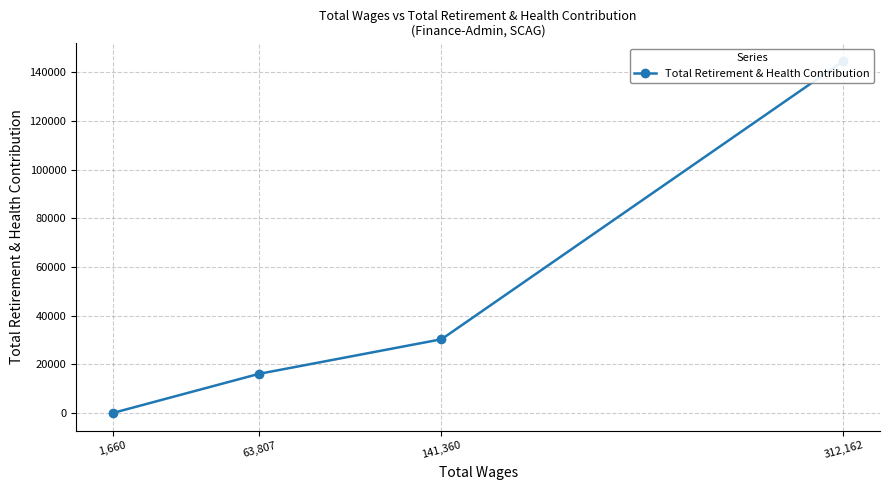

List the labels in order of value, smallest first.

1,660, 63,807, 141,360, 312,162